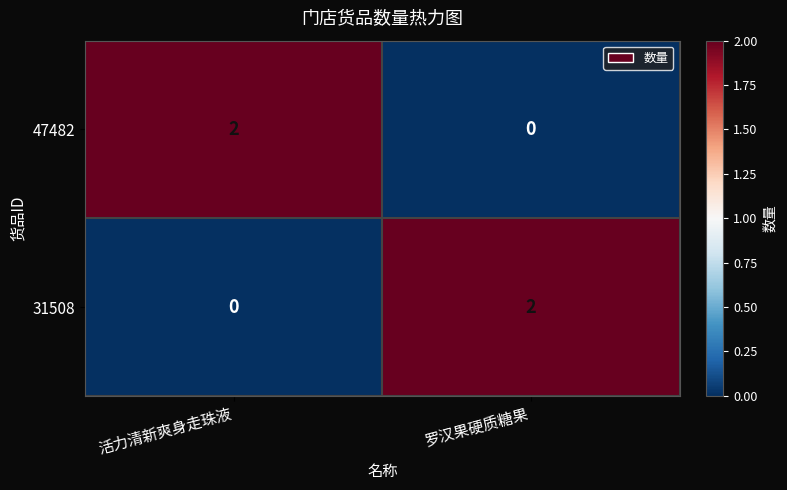

Reading right to left, what are all the values shown in this chart?

47482: 0	2
31508: 2	0